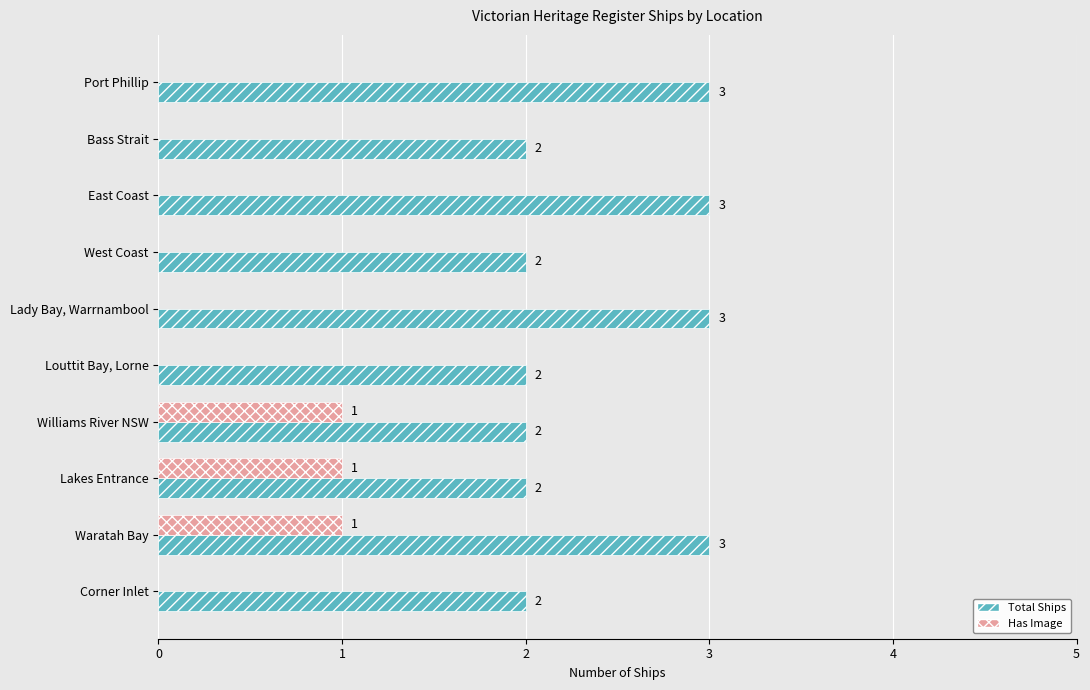

Is it true that Has Image equals 1 at Williams River NSW?

True